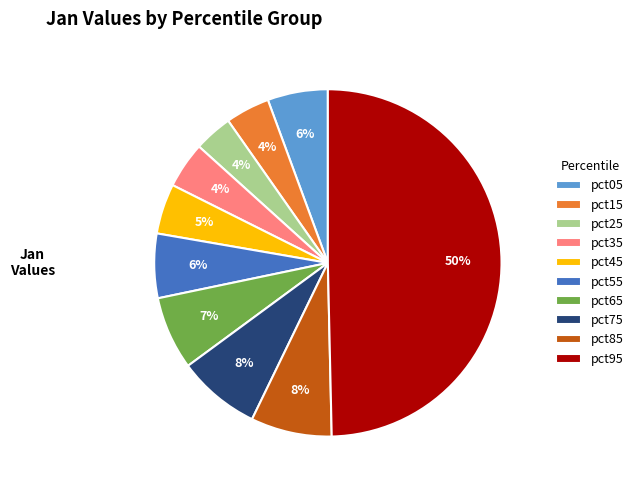

How many segments does this pie chart have?

10